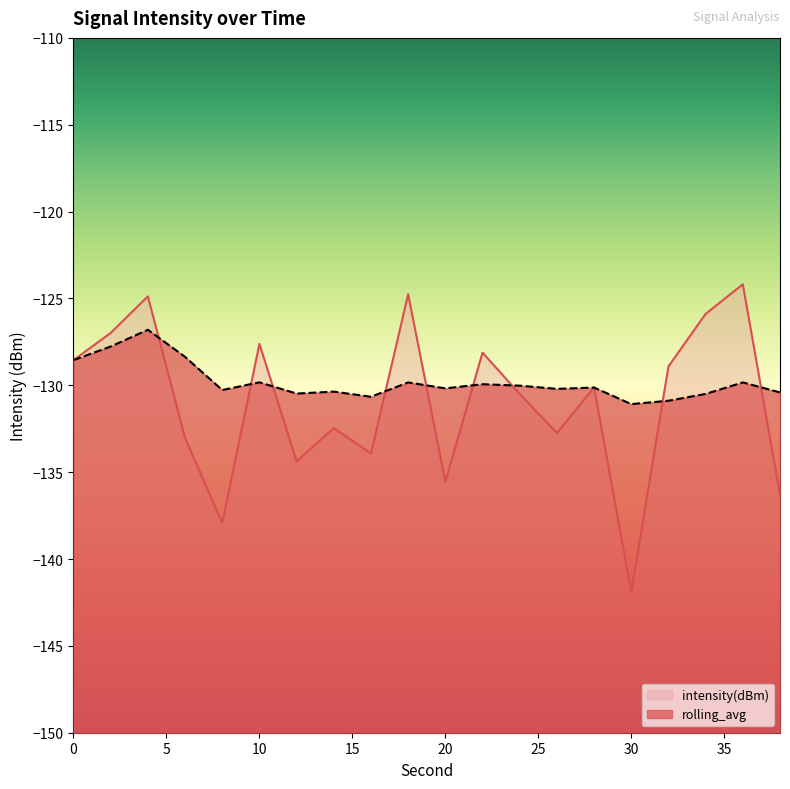

Rank the series at 30 from highest to lowest value.

rolling_avg, intensity(dBm)